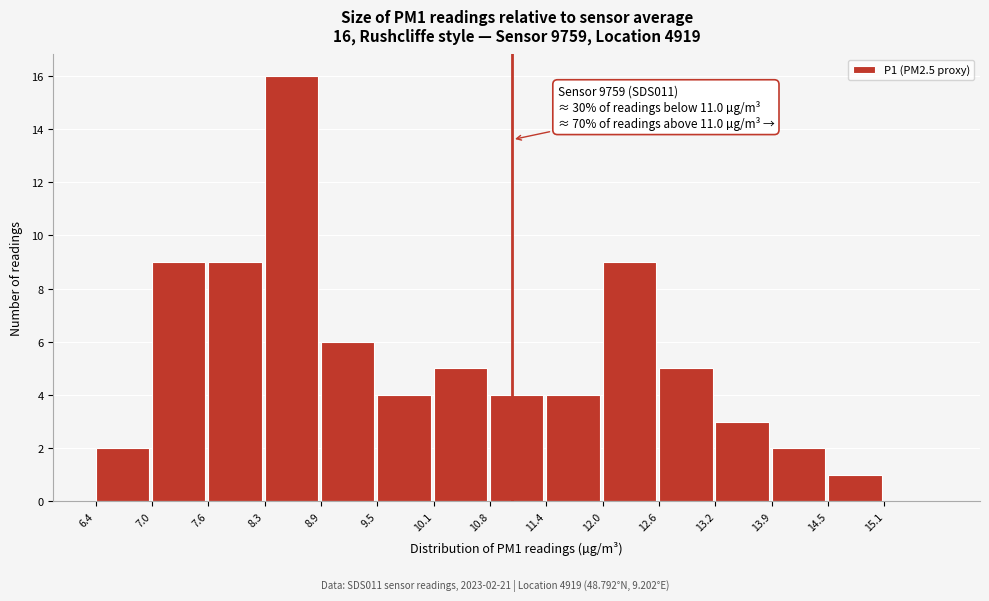

Over which range of the x-axis is the bar tallest?

8.3 to 8.9